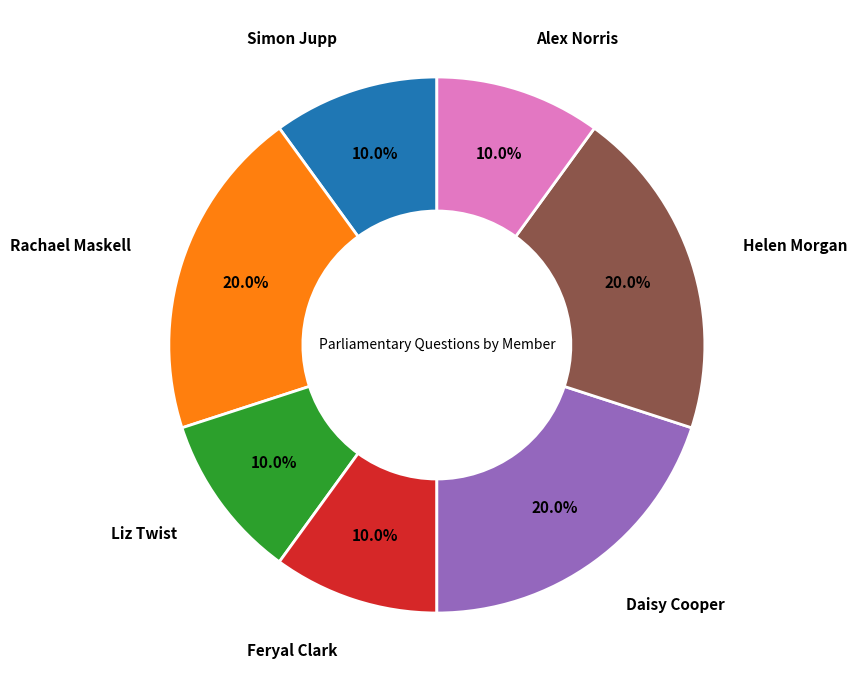

Is there any slice that represents more than half of the pie?

No